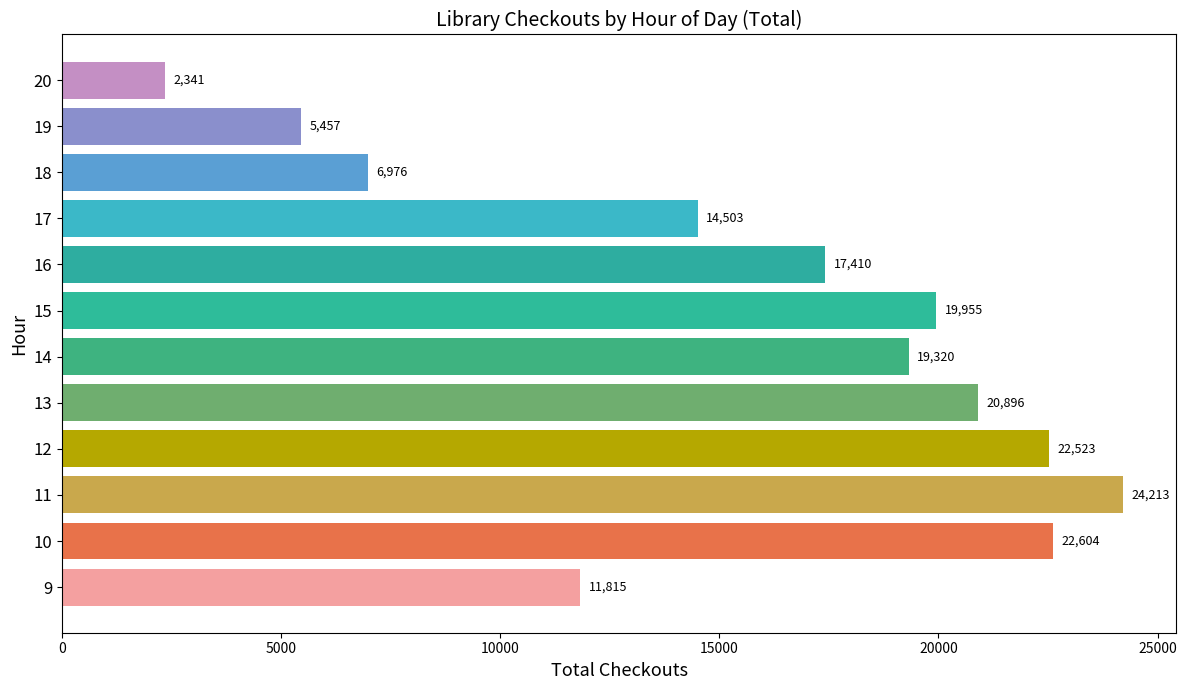

Which category has the highest value across all series?

11